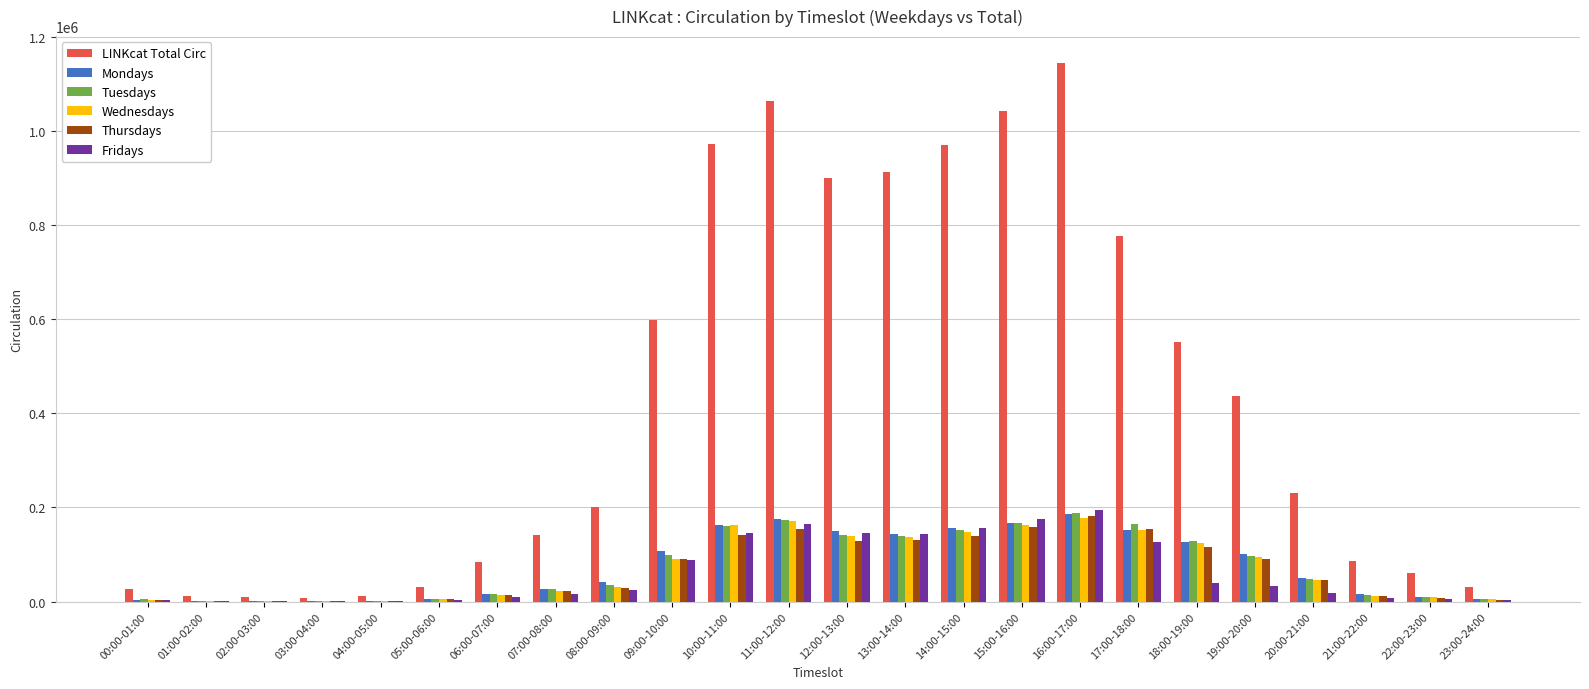

At which label does Wednesdays first exceed 46232?

09:00-10:00